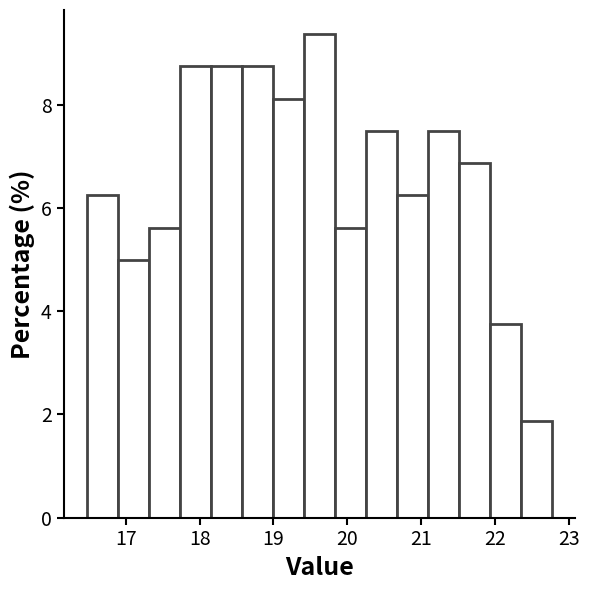

Reading left to right, transcribe this chart: for each bar, give the range it covers on the x-axis and its height. Neither the bar edges nor the heights are printed on the chart, so give them approximately, as read against the axes.

16.47 to 16.89: 6.2
16.89 to 17.31: 5.0
17.31 to 17.73: 5.6
17.73 to 18.15: 8.8
18.15 to 18.57: 8.8
18.57 to 18.99: 8.8
18.99 to 19.41: 8.2
19.41 to 19.83: 9.4
19.83 to 20.25: 5.6
20.25 to 20.67: 7.6
20.67 to 21.09: 6.2
21.09 to 21.51: 7.6
21.51 to 21.93: 6.8
21.93 to 22.35: 3.8
22.35 to 22.77: 1.8